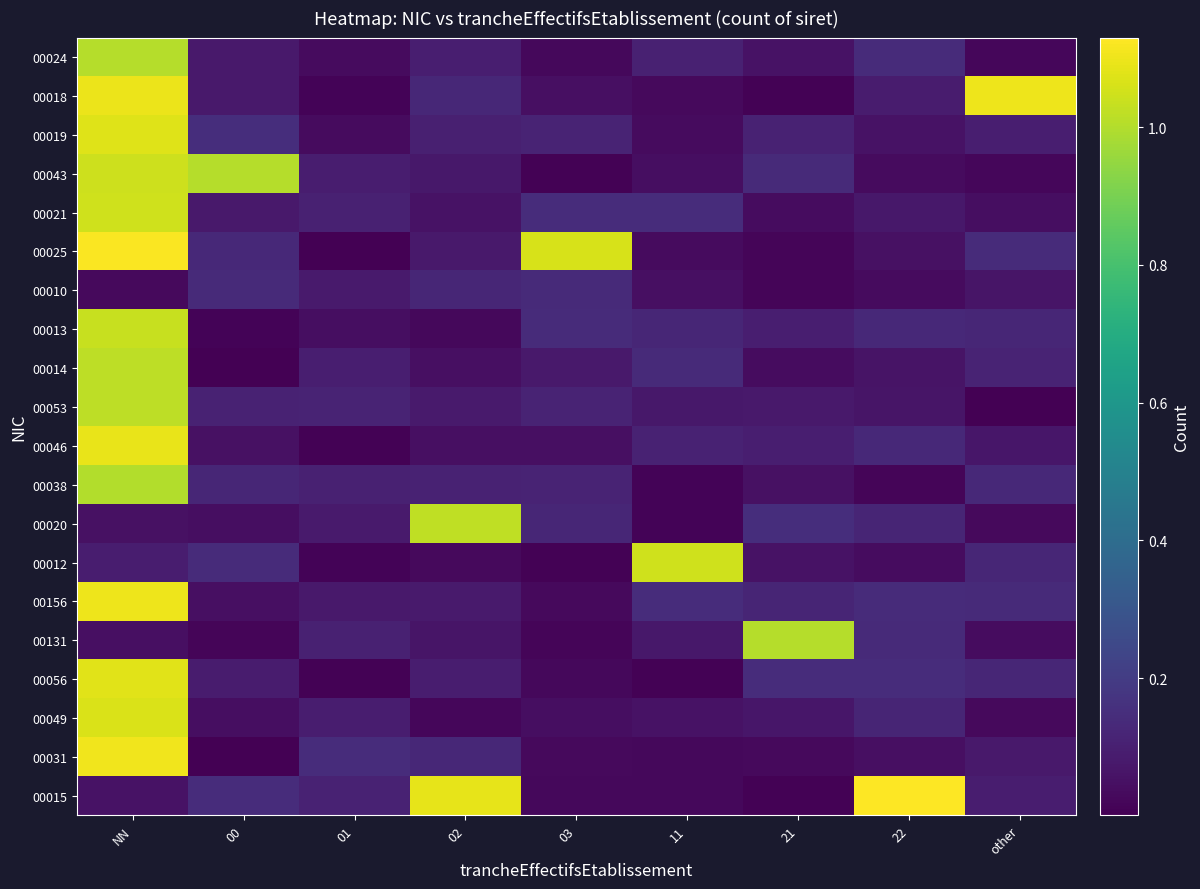

What is the maximum value shown in the chart?

1.1